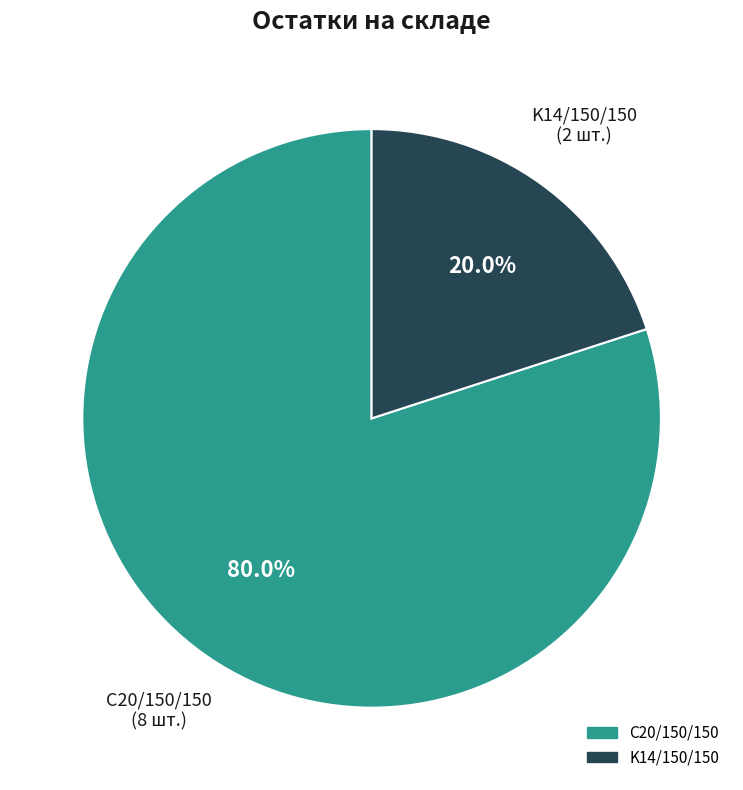

Count the number of slices in the pie.

2